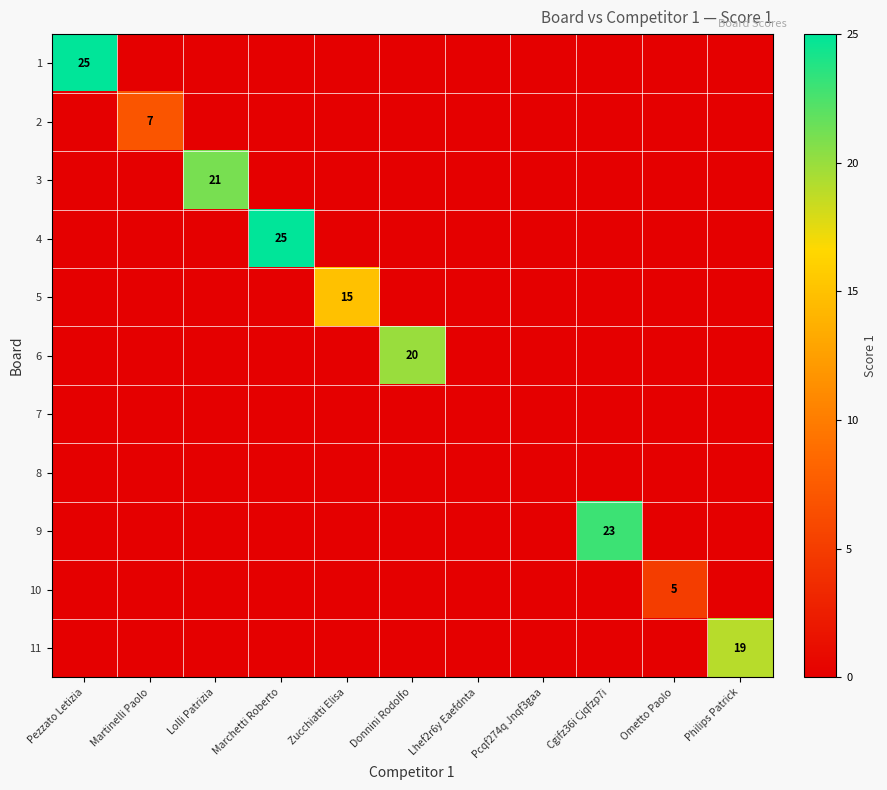

At which category is the sum across all series the highest?

Pezzato Letizia